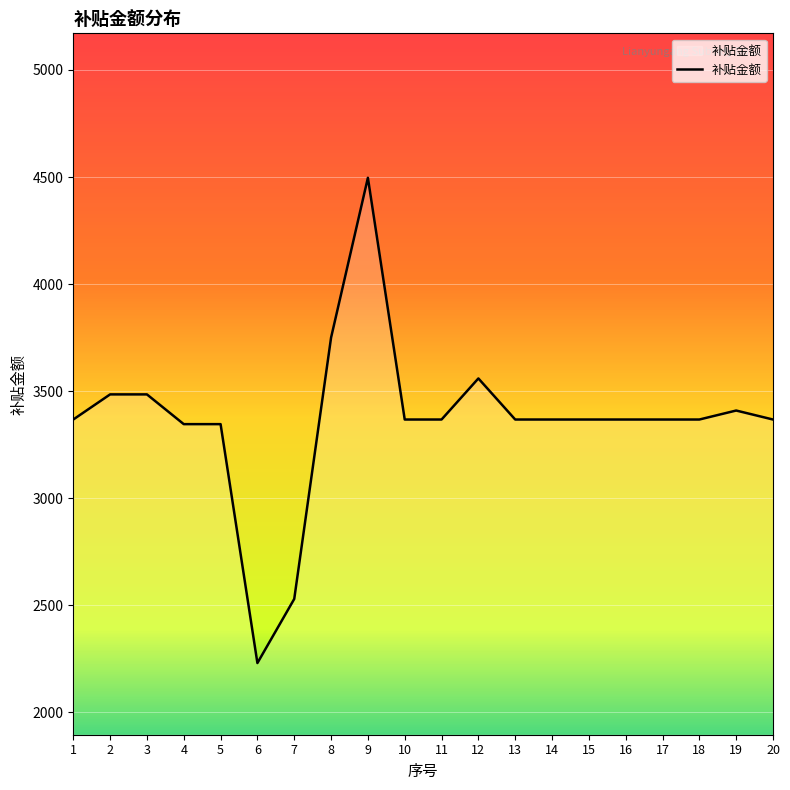

Does the chart display data point markers on the line(s)?

No